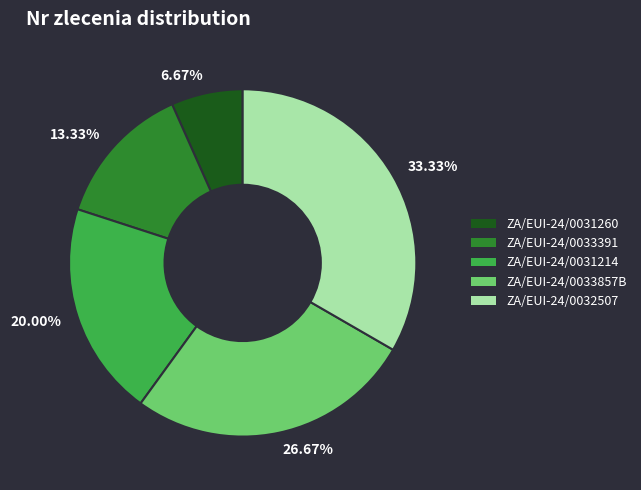

Combined, do 20.00% and 6.67% account for over 50%?

No